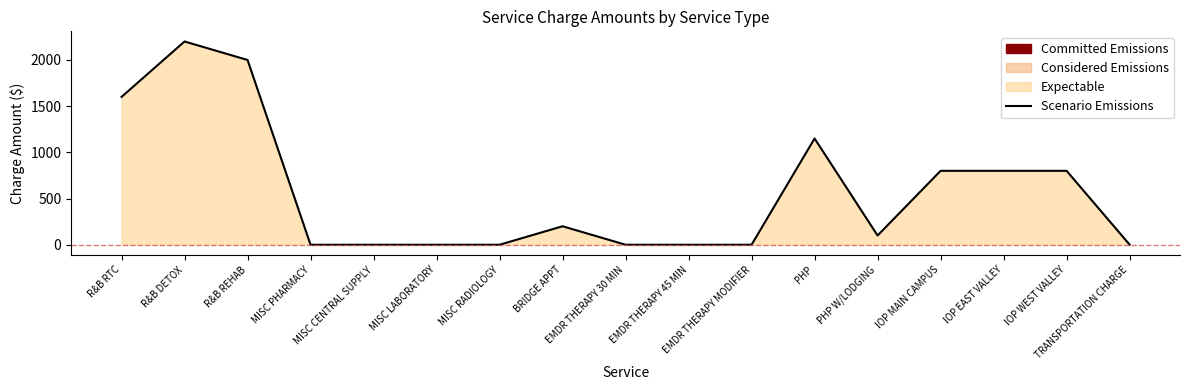

What is the maximum value shown in the chart?

2200